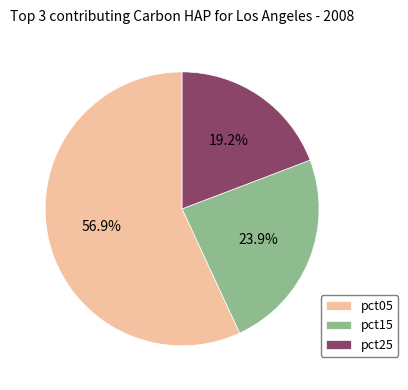

To the nearest percent, what is the difference between the largest and smallest slice percentages?

38%